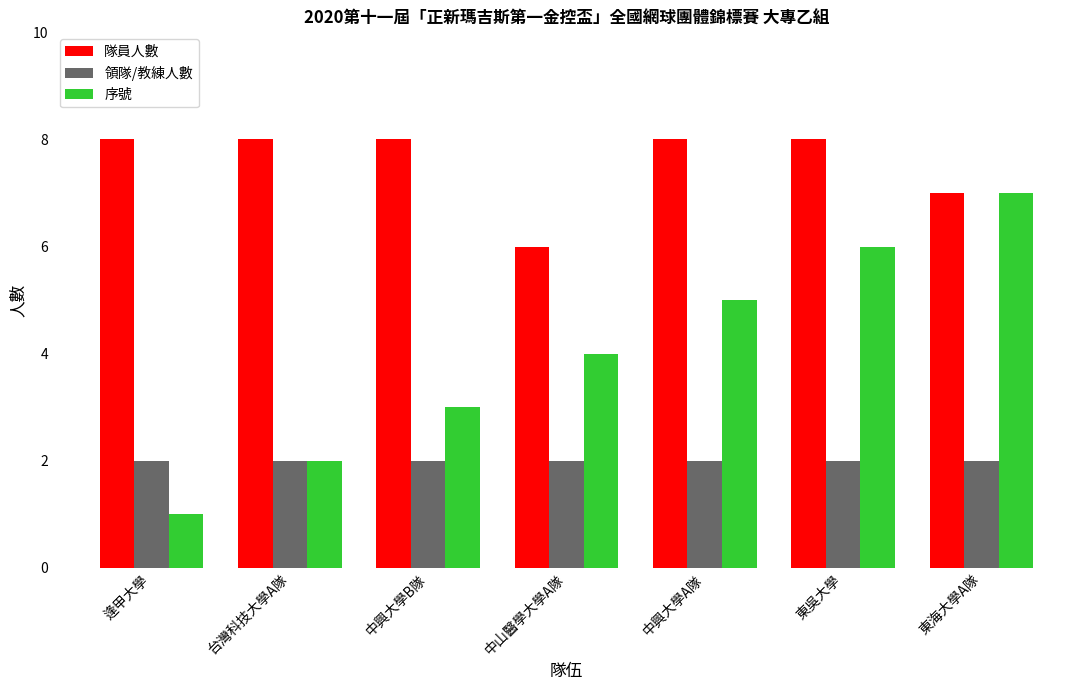

Which category has the lowest value across all series?

逢甲大學